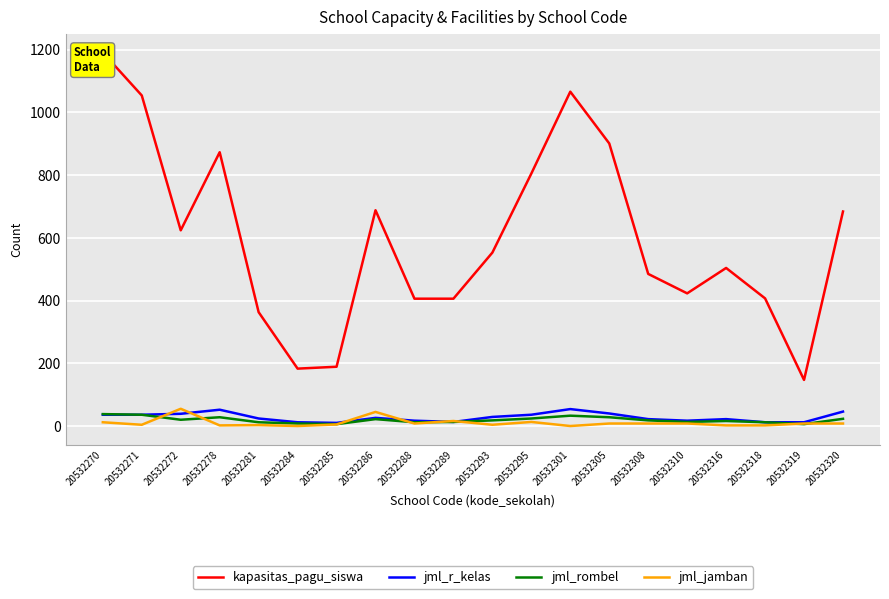

What is the highest value of the jml_jamban series?

55